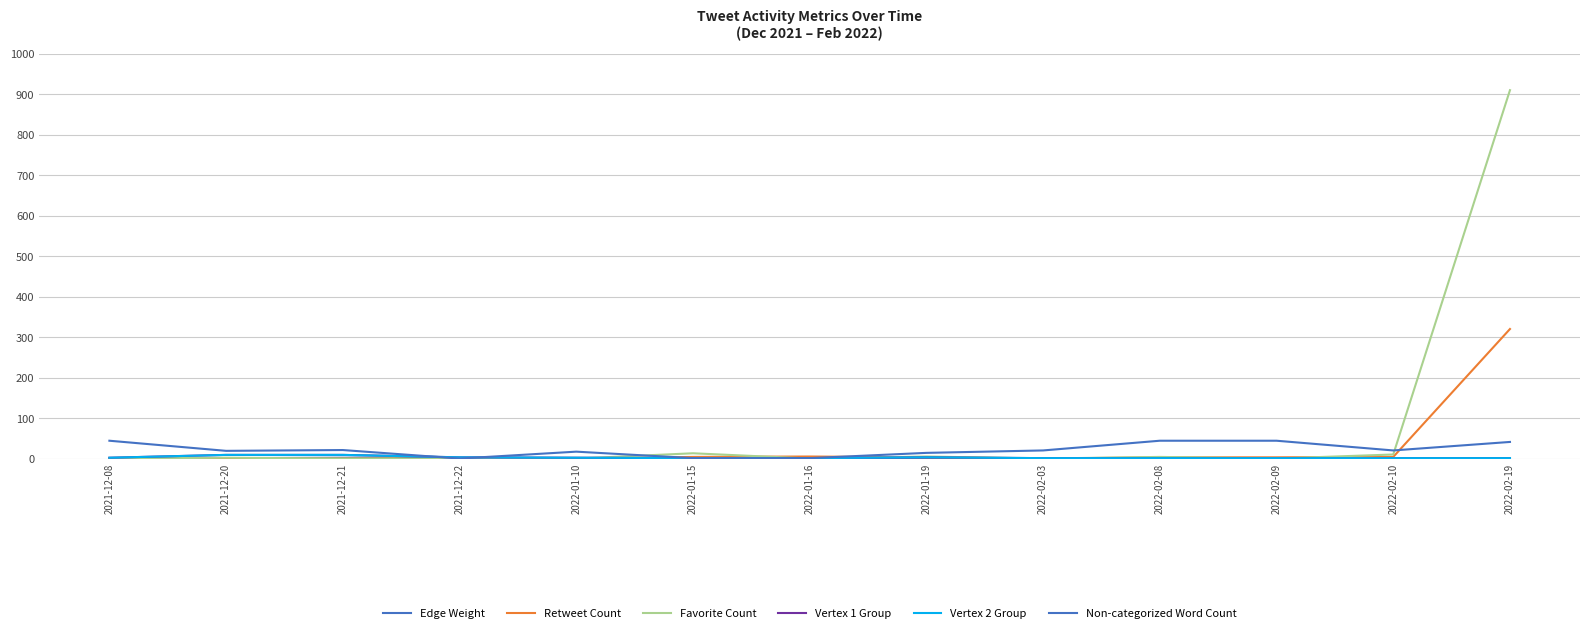

Does the chart have visible grid lines?

Yes